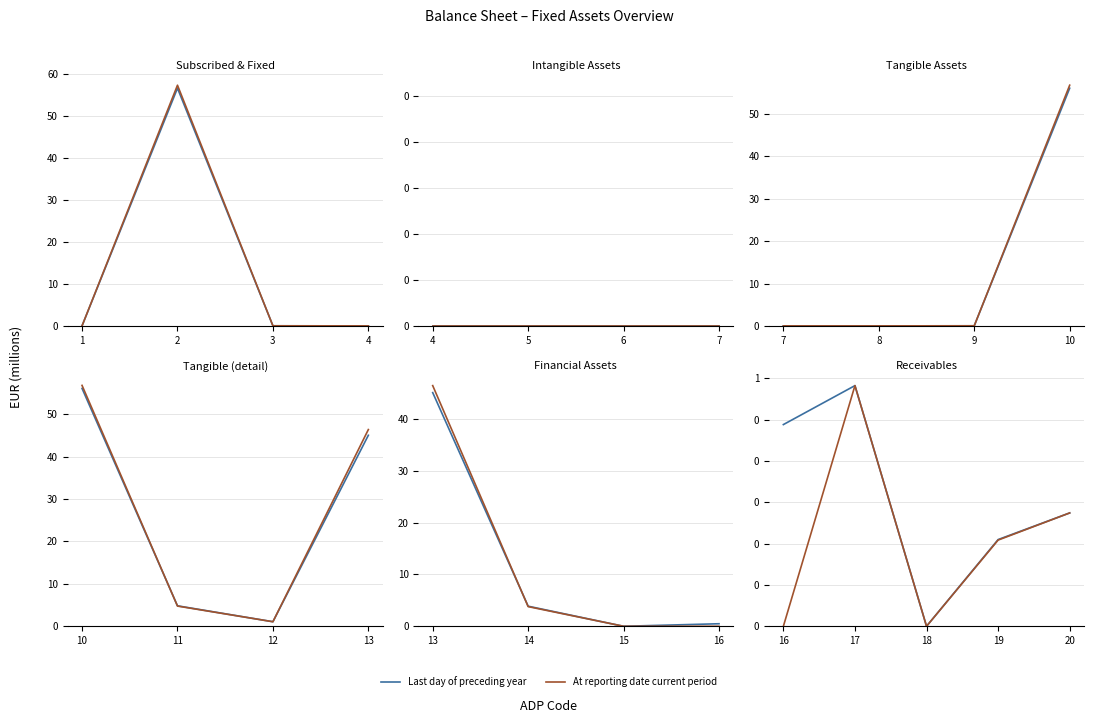

Which series changed the most between 17 and 20?

Last day of preceding year